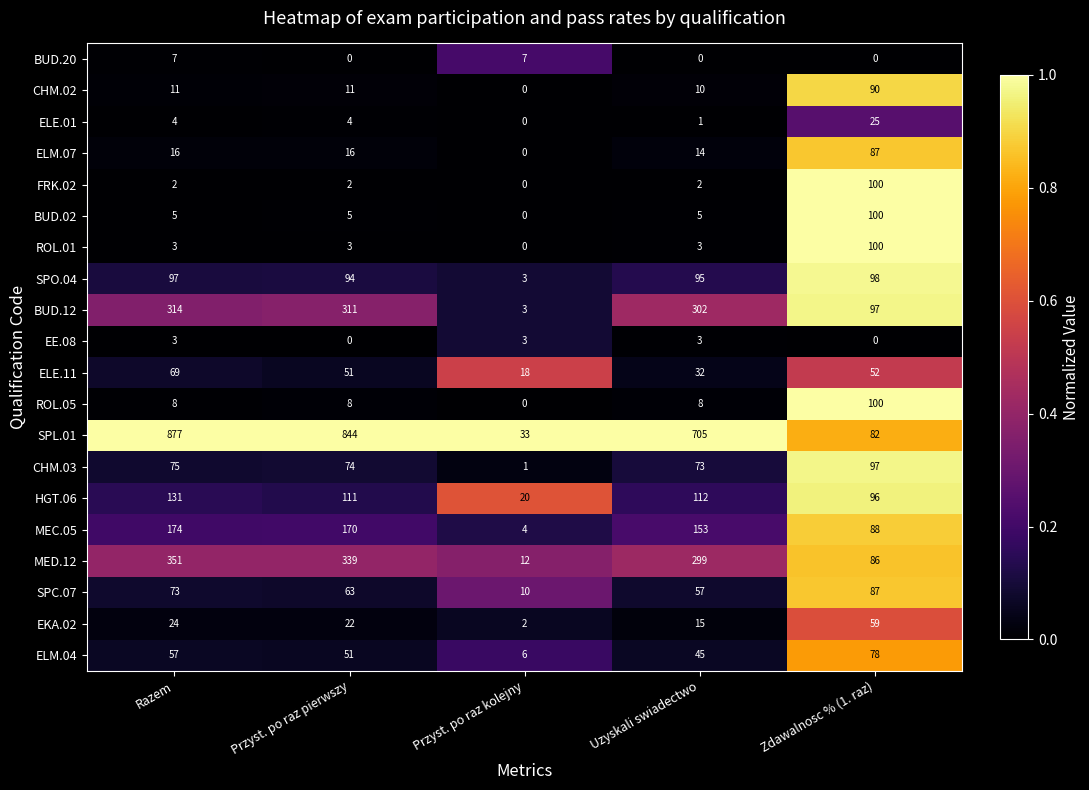

What is the sum of all HGT.06 values?

470